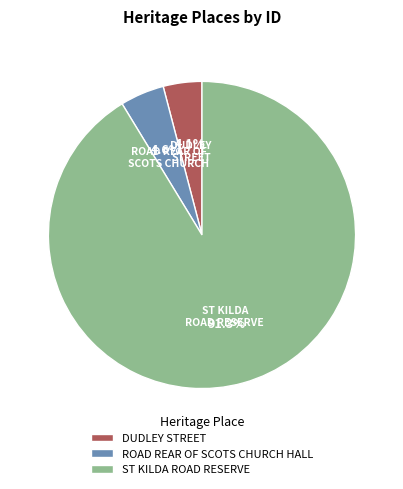

Is it true that ST KILDA ROAD RESERVE is 99% of the pie?

False